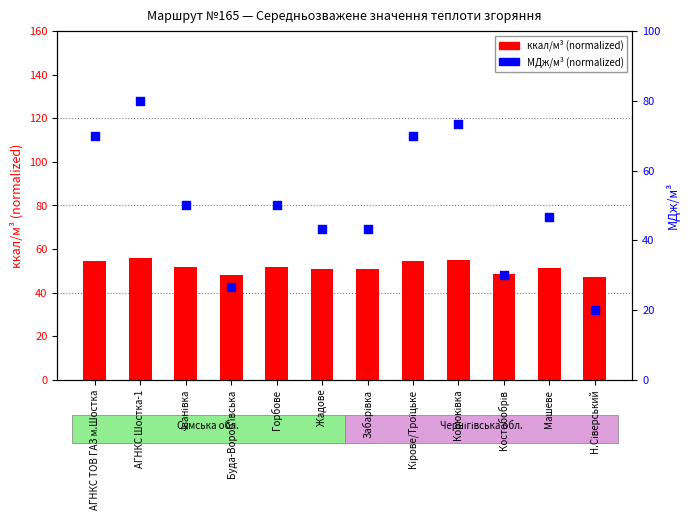

What is the total value across all series at АГНКС Шостка-1?

135.9